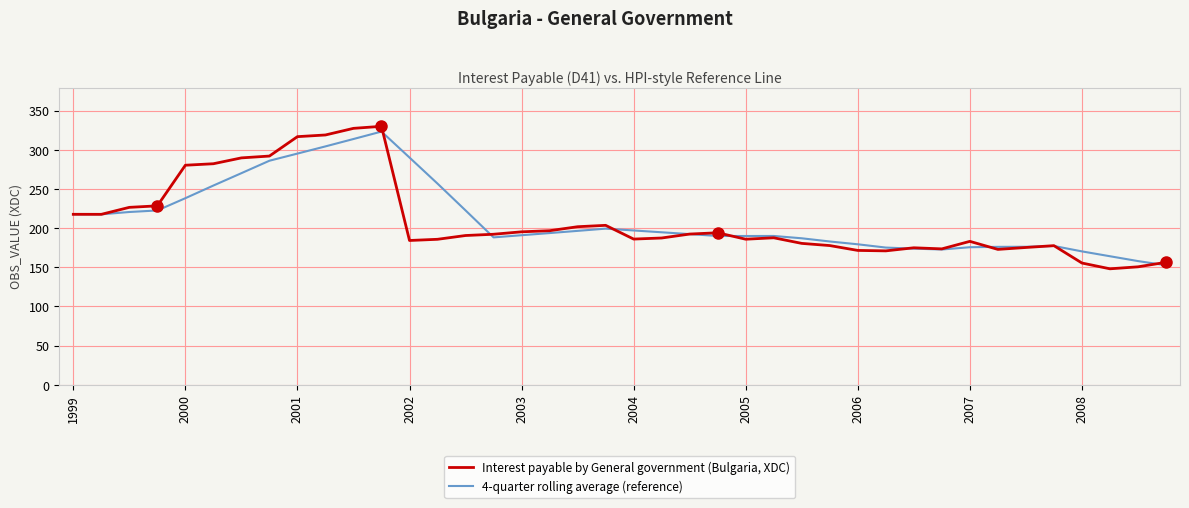

List the series in order of their overall mean, lowest first.

Interest payable by General government (Bulgaria, XDC), 4-quarter rolling average (reference)